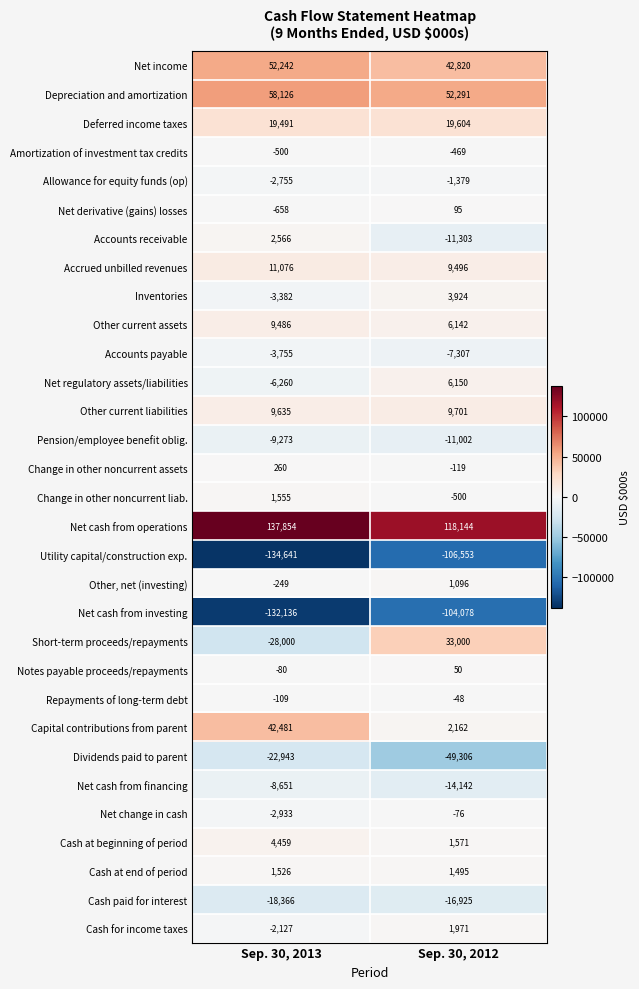

What is the difference between the Other, net (investing) values at Sep. 30, 2013 and Sep. 30, 2012?

1345